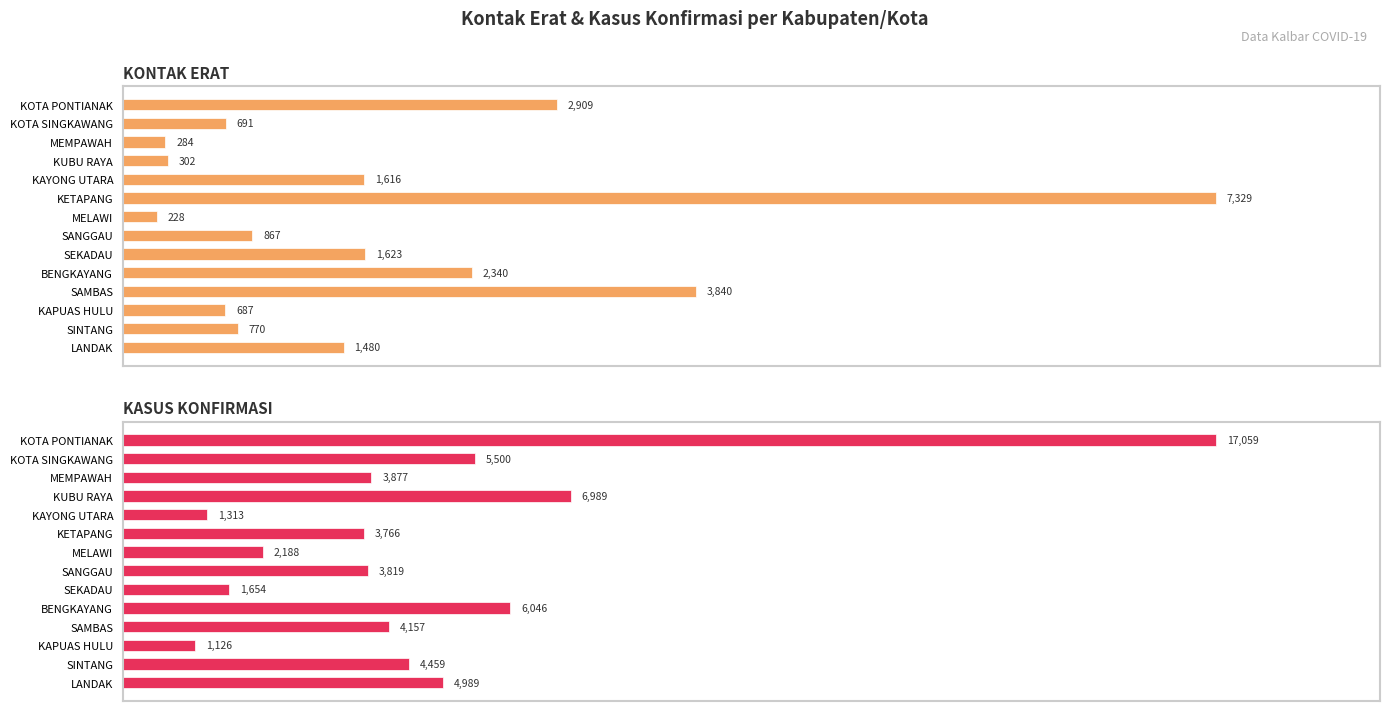

The value of KASUS KONFIRMASI at SINTANG is 4459. True or false?

True